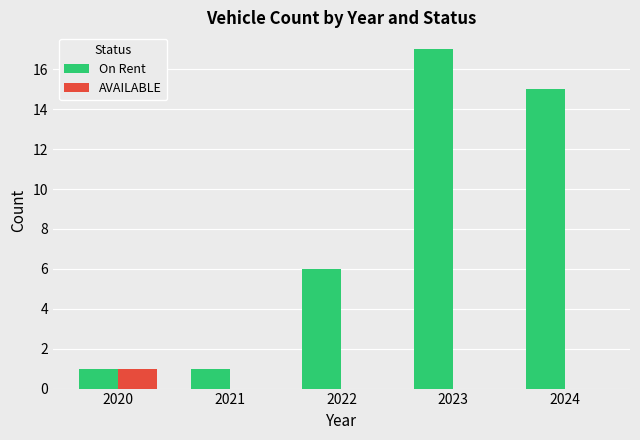

Which category has the highest value in the On Rent series?

2023